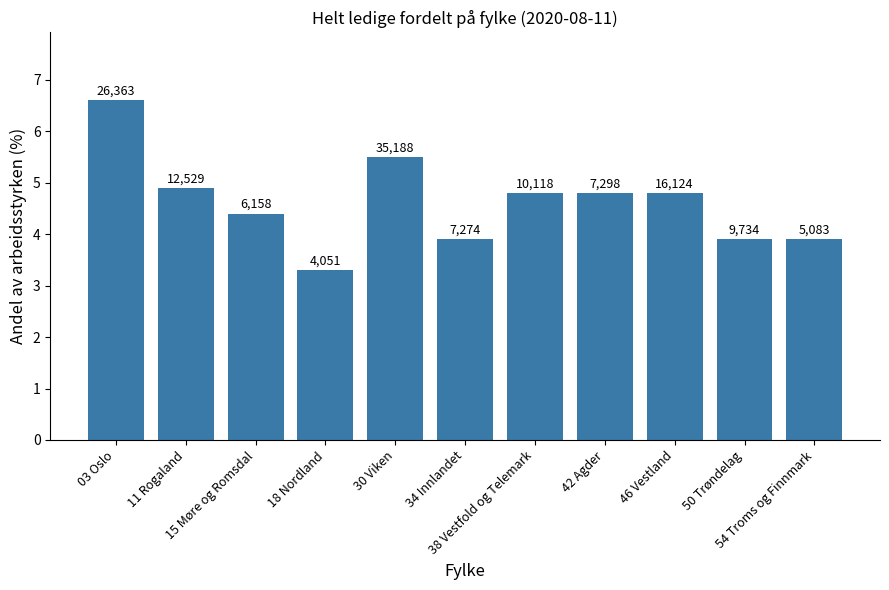

Does the chart contain any negative values?

No